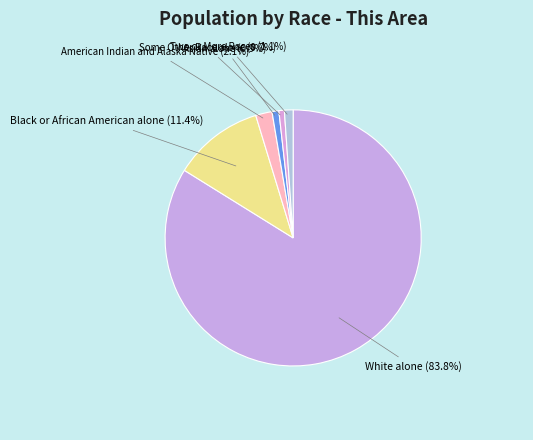

Does White alone (83.8%) represent more than half of the total?

Yes